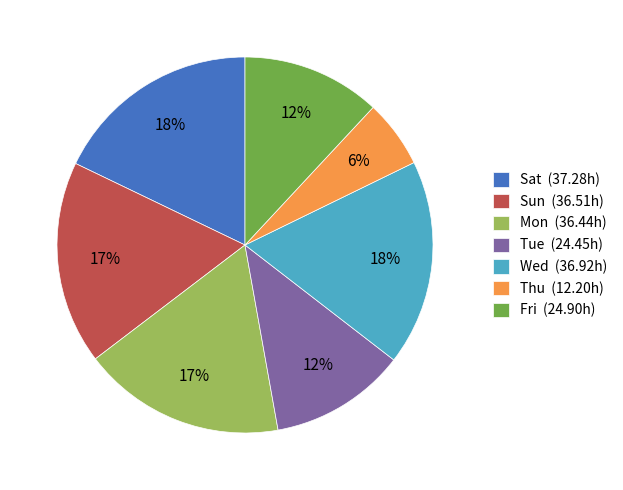

How many slices are in this pie chart?

7